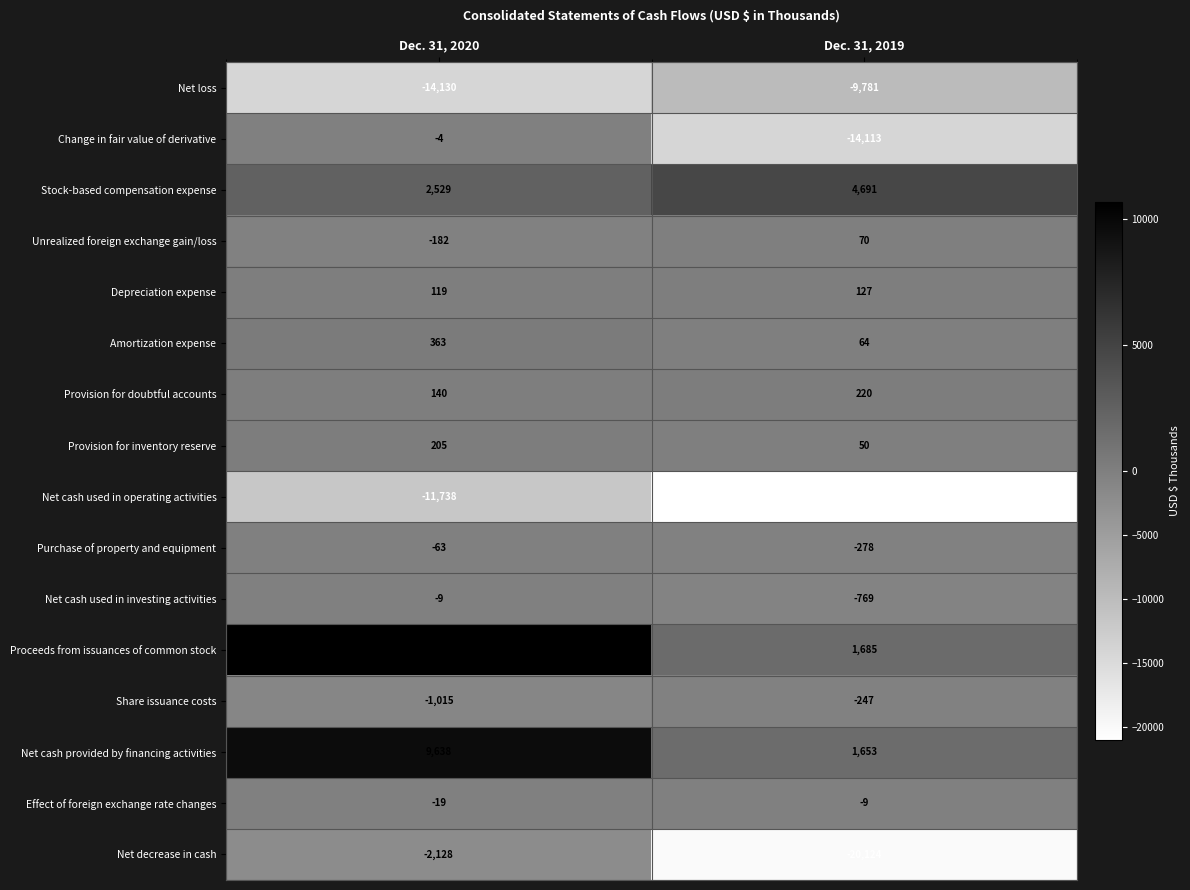

Which series has the largest total across all categories?

Proceeds from issuances of common stock